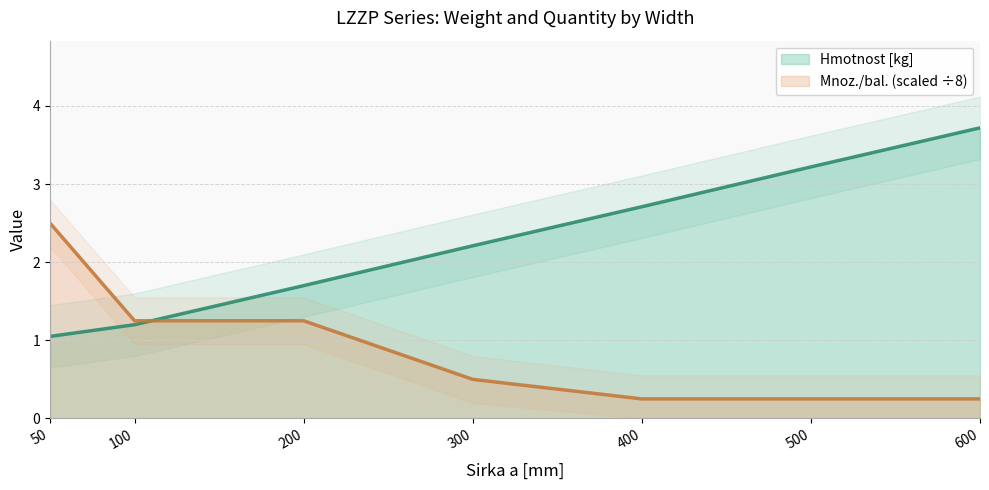

Which series has the largest total across all categories?

Hmotnost [kg]